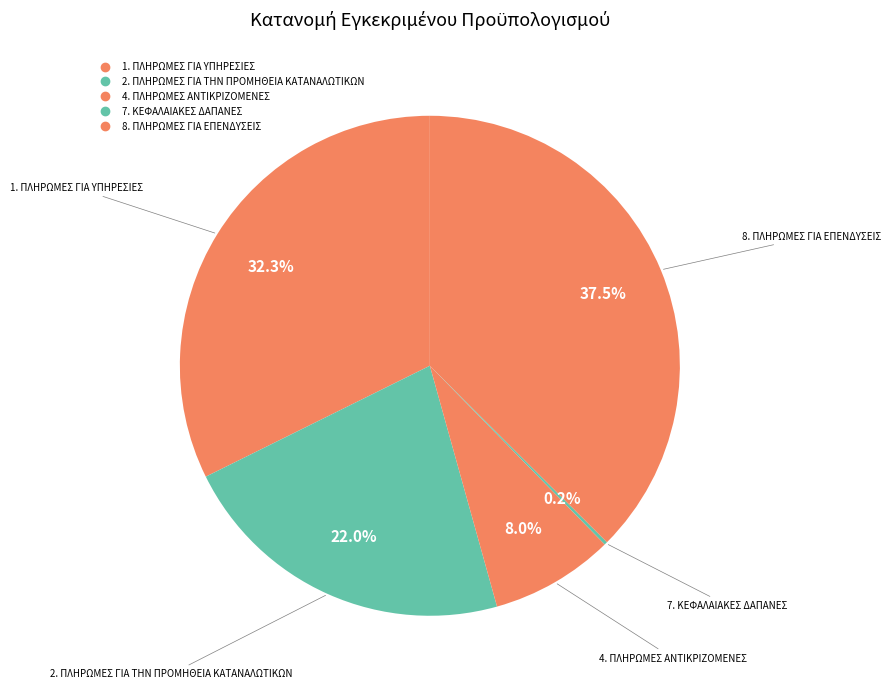

What is the ratio of the value at 1. ΠΛΗΡΩΜΕΣ ΓΙΑ ΥΠΗΡΕΣΙΕΣ to the value at 4. ΠΛΗΡΩΜΕΣ ΑΝΤΙΚΡΙΖΟΜΕΝΕΣ?

4.0